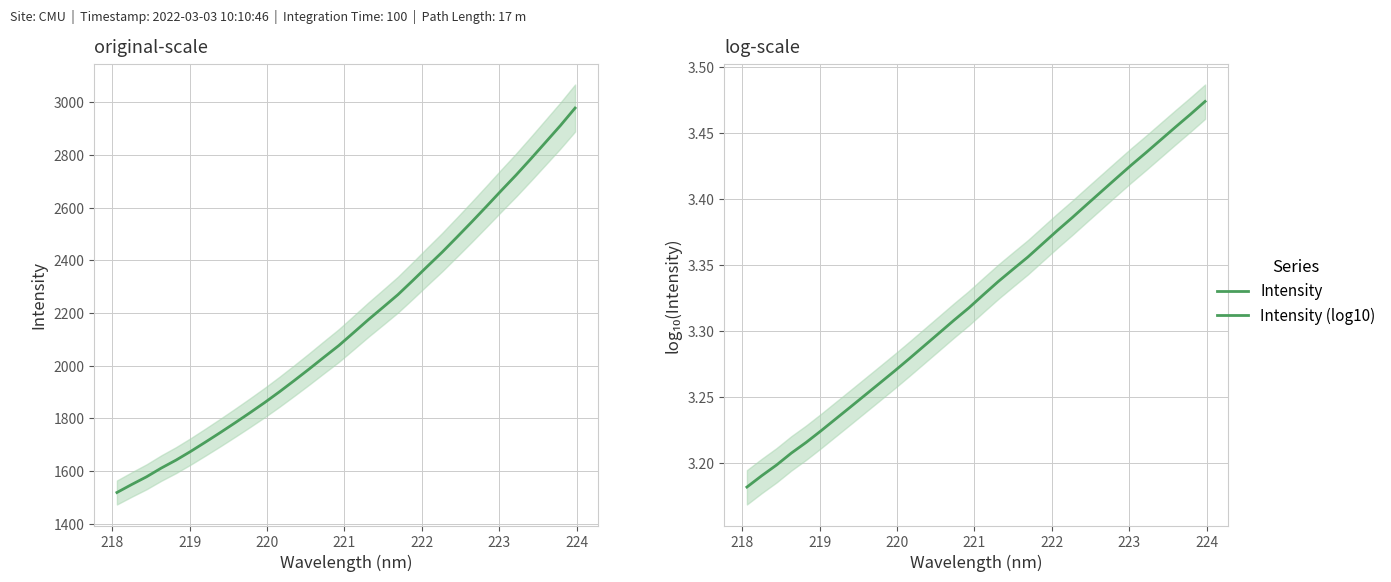

Is it true that Intensity (log10) equals 4.4 at 222?

False